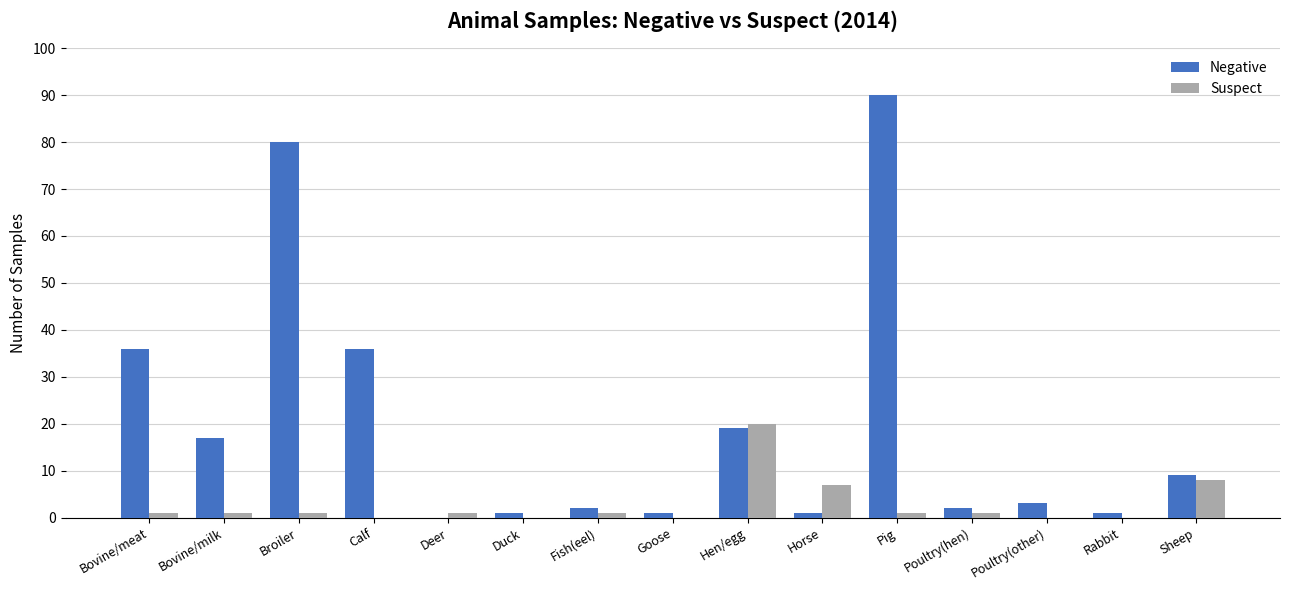

At which category is the sum across all series the highest?

Pig